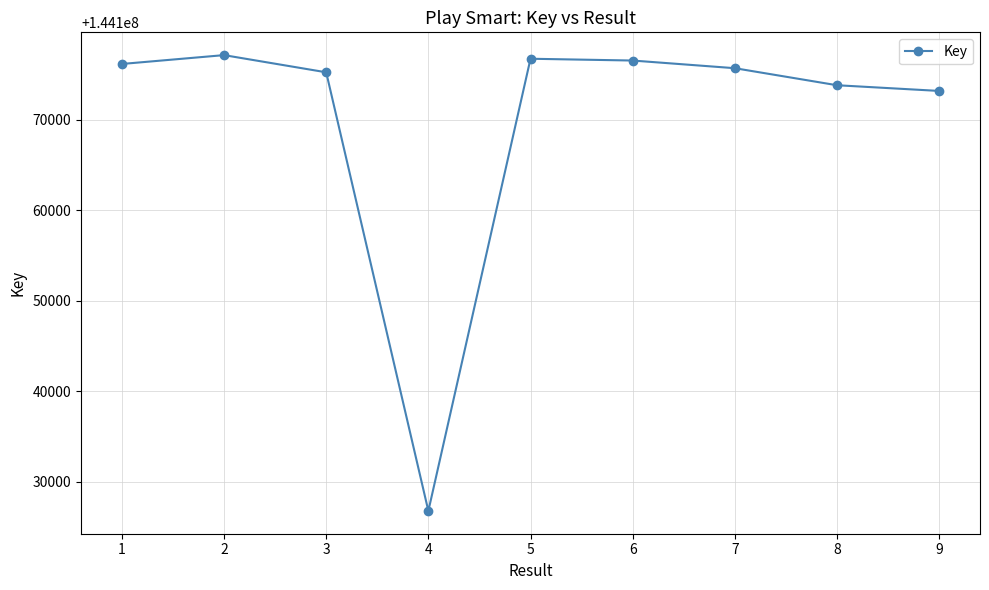

What is the approximate value at 2?

144177127